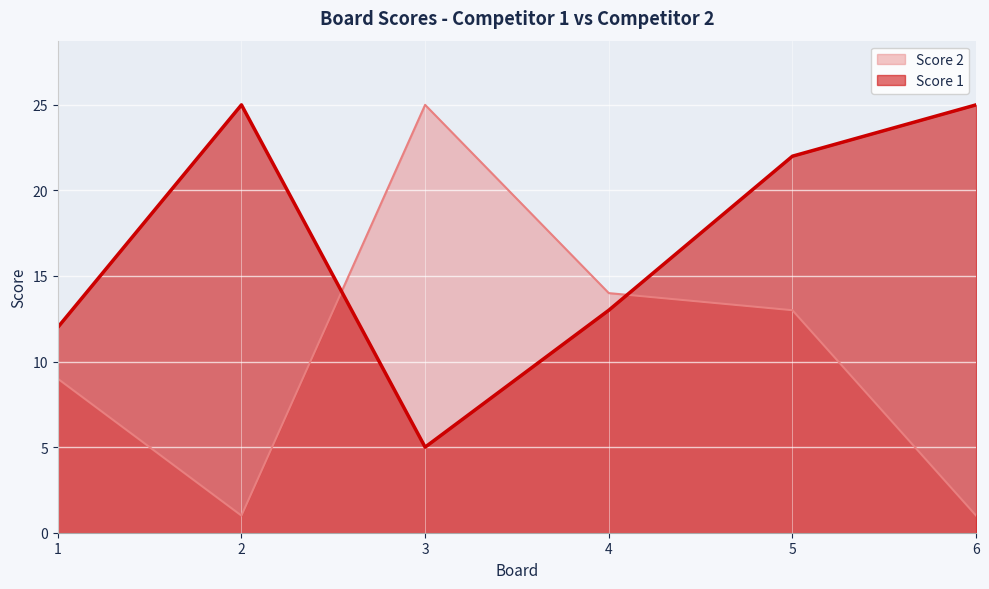

Where is the first local maximum for Score 1?

2